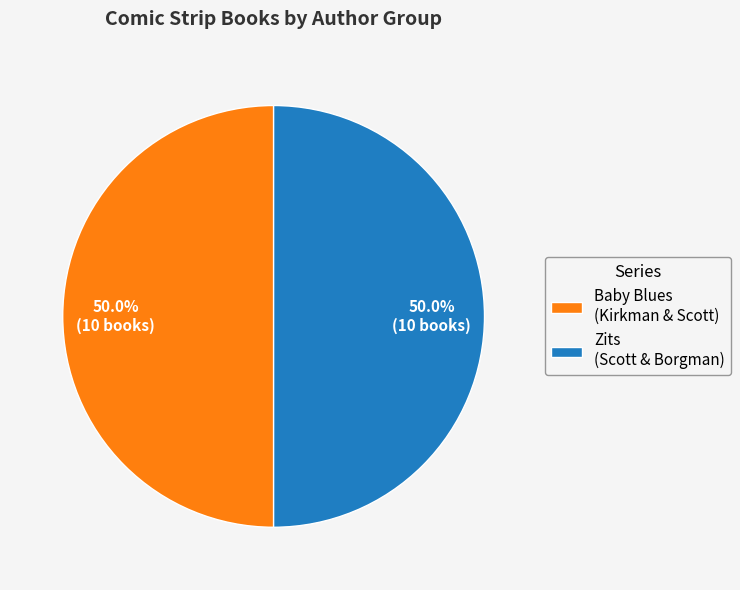

Approximately how many times larger is the value at Zits (Scott & Borgman) compared to Baby Blues (Kirkman & Scott)?

1.0